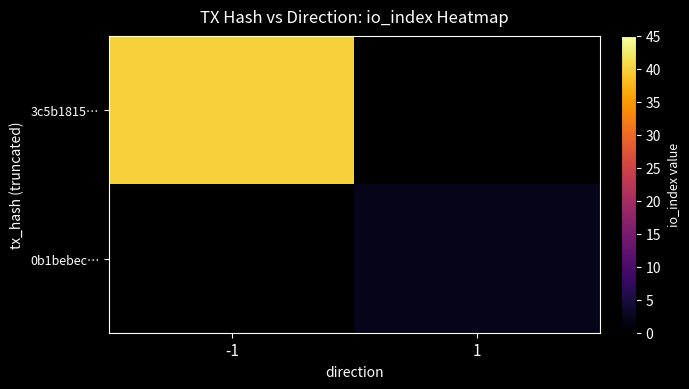

At how many categories does at least one series exceed 7?

1